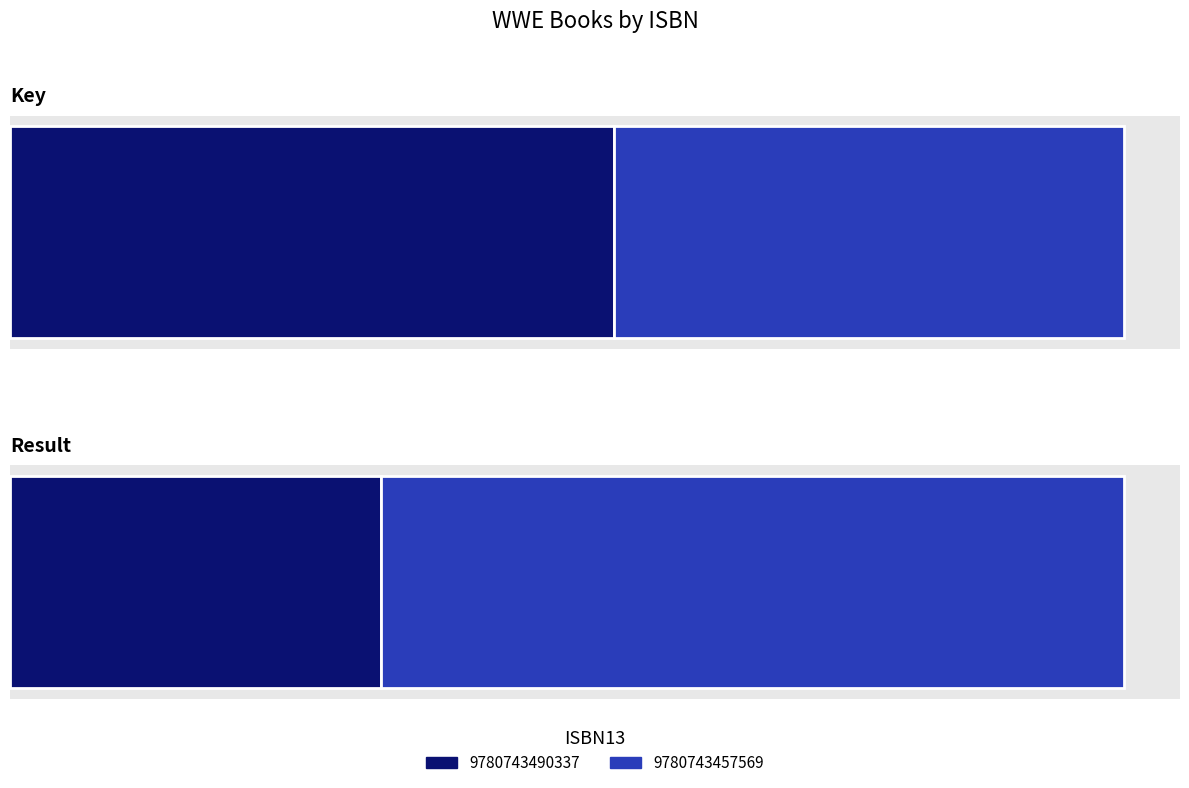

What is the total value across all series at 9780743457569?

18487313